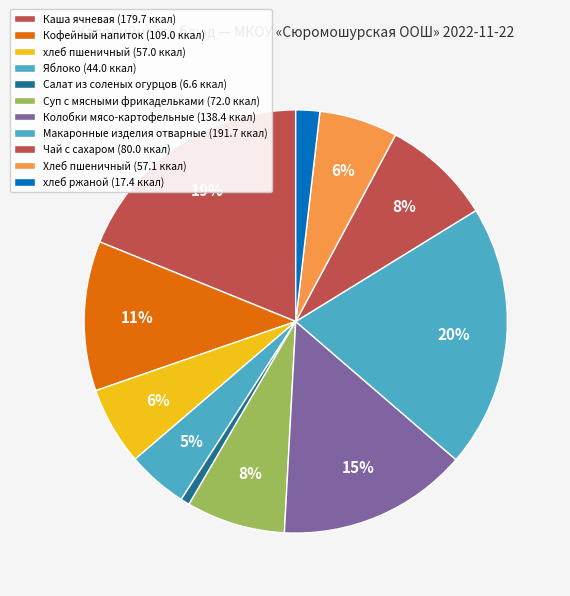

Does Каша ячневая account for over 50% of the chart?

No